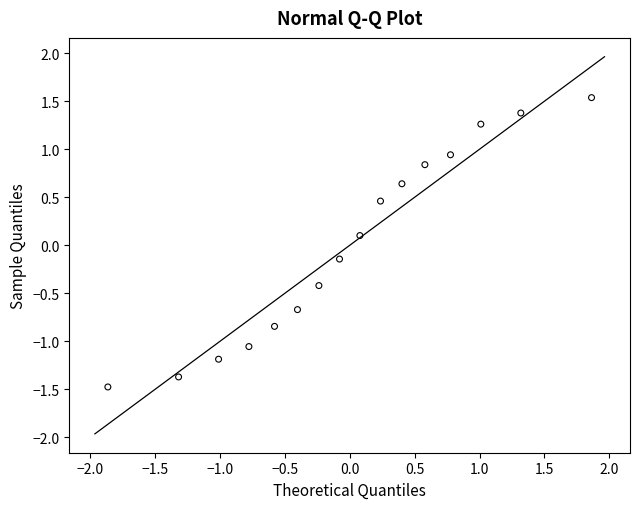

What is the range of X values (max minus min)?

3.7